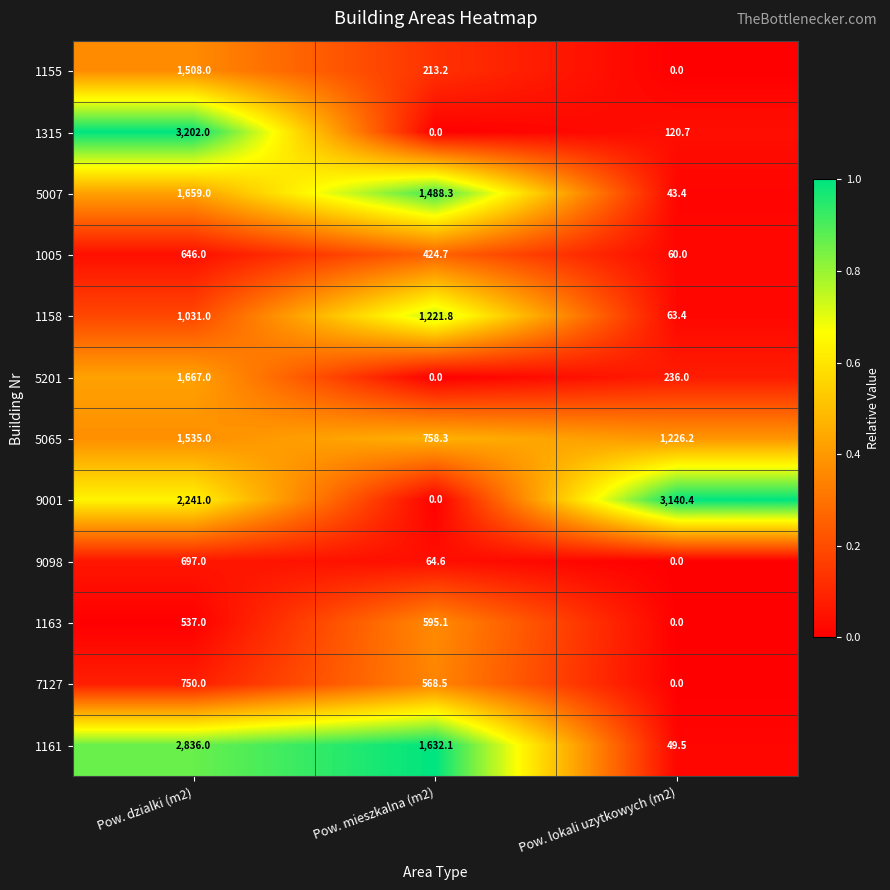

True or false: 7127 has a value of 890.5 at Pow. mieszkalna (m2).

False